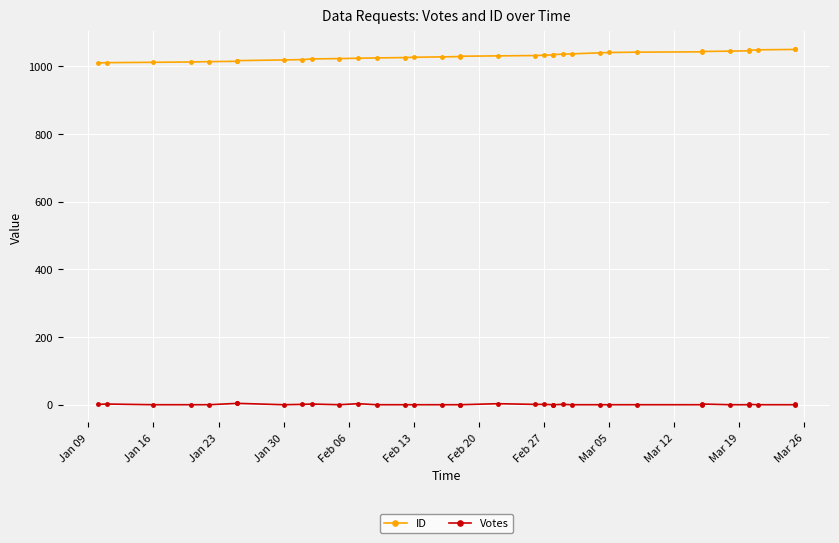

True or false: Votes and ID intersect in this chart.

False